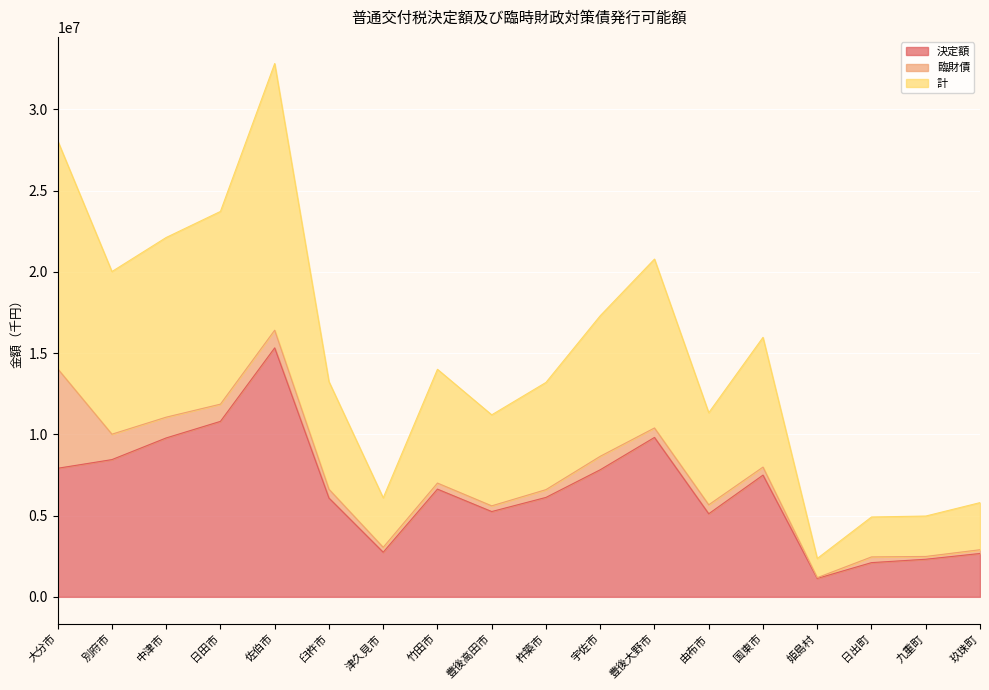

What are all the series names shown in the legend?

決定額, 臨財債, 計